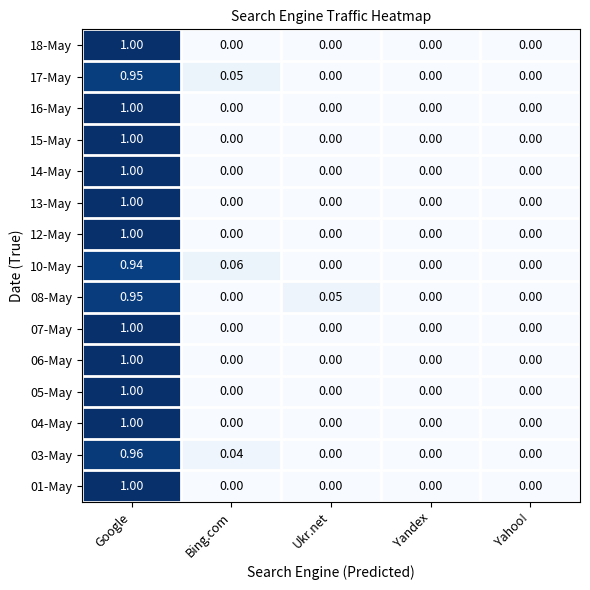

Which label corresponds to the largest value in the chart?

Google